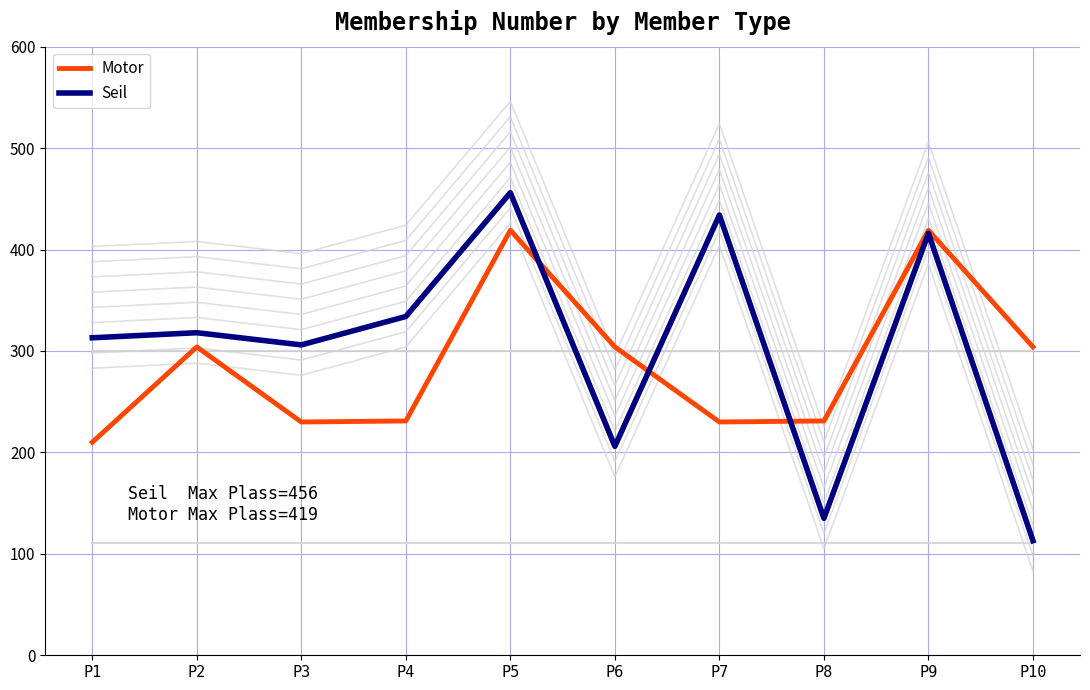

What is the lowest value of the Seil series?

113